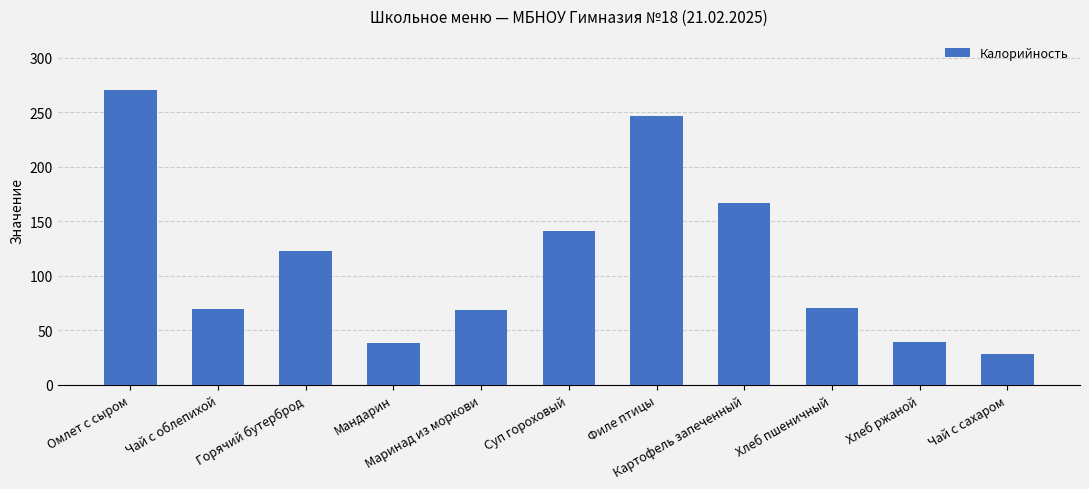

Does the chart contain stacked bars?

No